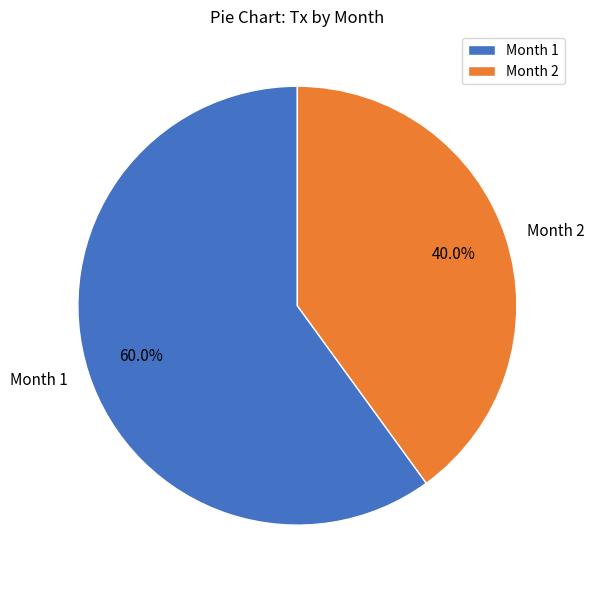

Does any single category account for the majority?

Yes